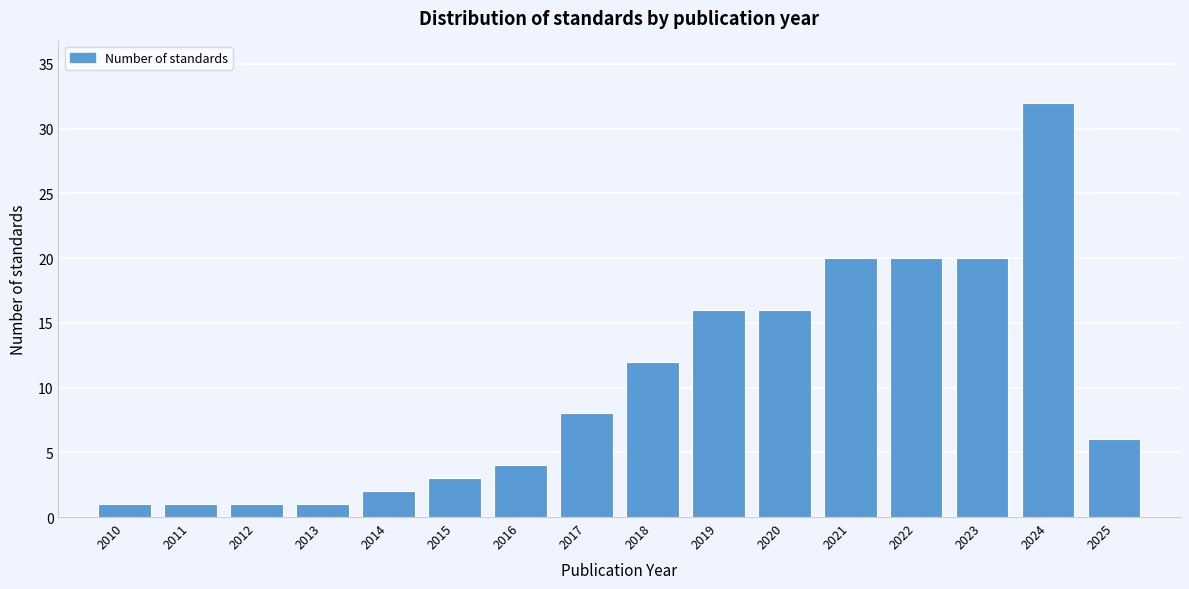

Reading left to right, list all the values displayed in this chart.

2010=1	2011=1	2012=1	2013=1	2014=2	2015=3	2016=4	2017=8	2018=12	2019=16	2020=16	2021=20	2022=20	2023=20	2024=32	2025=6